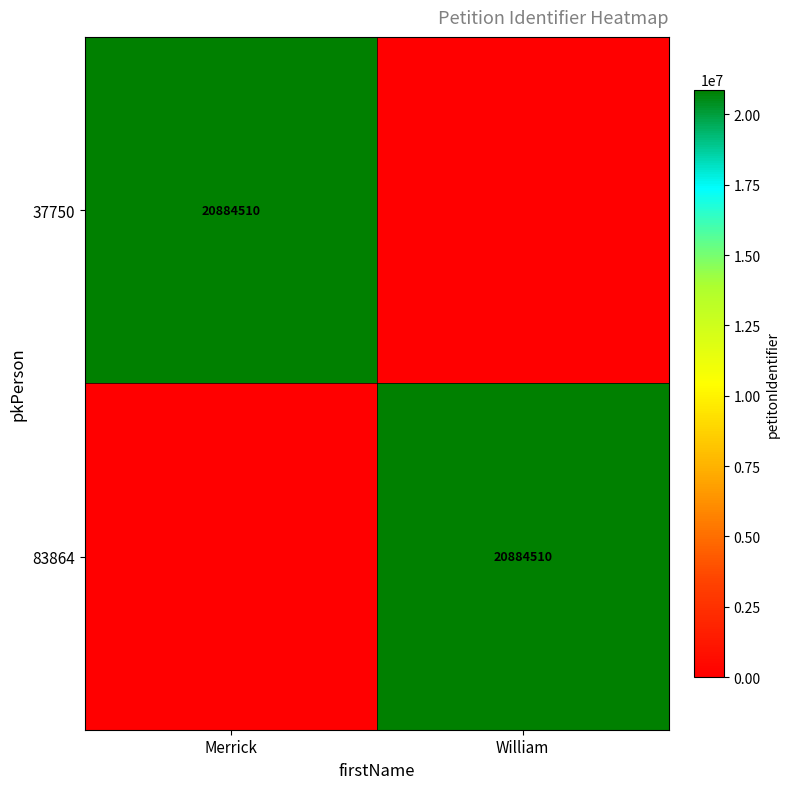

True or false: 83864 has a value of 20884510 at William.

True